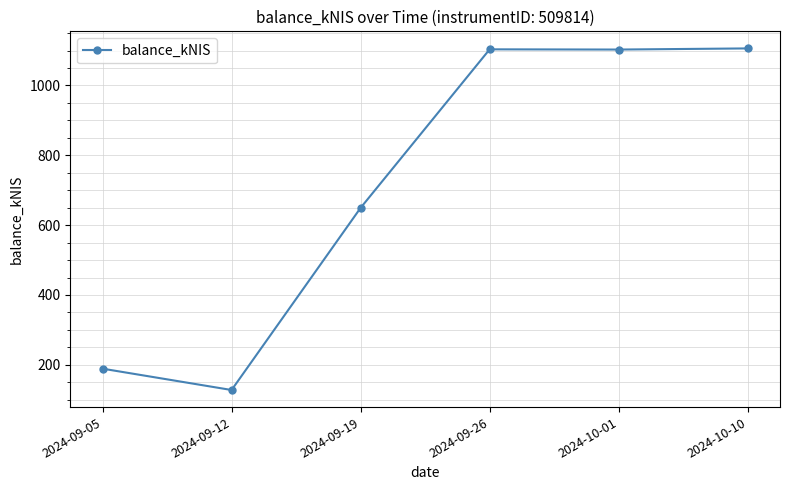

What is the value of the 4th point from the left?

1103.5